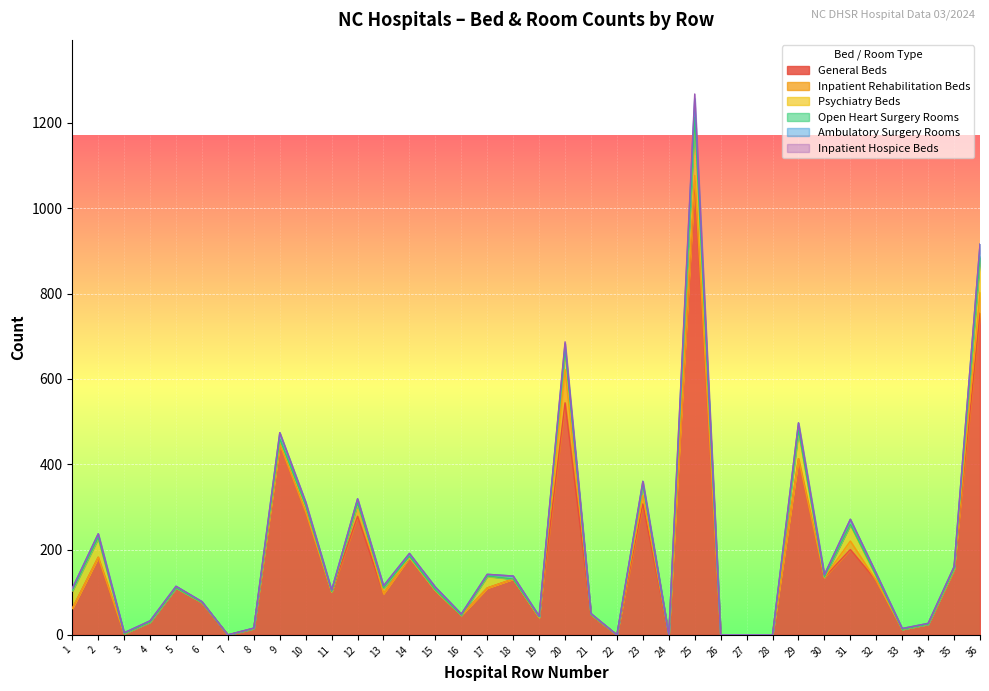

Reading left to right, extract all data points from this chart.

General Beds: 1=62	2=182	3=3	4=30	5=110	6=76	7=0	8=15	9=447	10=288	11=101	12=278	13=97	14=182	15=104	16=46	17=110	18=131	19=41	20=544	21=48	22=0	23=307	24=0	25=1064	26=0	27=0	28=0	29=413	30=135	31=200	32=127	33=13	34=25	35=154	36=754
Inpatient Rehabilitation Beds: 1=0	2=0	3=0	4=0	5=0	6=0	7=0	8=0	9=0	10=0	11=0	12=29	13=0	14=0	15=0	16=0	17=0	18=0	19=0	20=78	21=0	22=0	23=20	24=0	25=13	26=0	27=0	28=0	29=0	30=0	31=20	32=0	33=0	34=0	35=0	36=49
Psychiatry Beds: 1=41	2=44	3=0	4=0	5=0	6=0	7=0	8=0	9=10	10=14	11=0	12=0	13=12	14=0	15=0	16=0	17=27	18=0	19=0	20=44	21=0	22=0	23=23	24=0	25=132	26=0	27=0	28=0	29=63	30=0	31=38	32=10	33=0	34=0	35=0	36=80
Open Heart Surgery Rooms: 1=1	2=2	3=0	4=0	5=0	6=0	7=0	8=0	9=2	10=1	11=1	12=2	13=1	14=2	15=1	16=0	17=1	18=0	19=1	20=3	21=0	22=0	23=1	24=0	25=4	26=0	27=0	28=0	29=4	30=1	31=1	32=1	33=0	34=0	35=1	36=4
Ambulatory Surgery Rooms: 1=5	2=9	3=2	4=3	5=4	6=2	7=0	8=1	9=15	10=8	11=3	12=10	13=5	14=7	15=7	16=3	17=4	18=7	19=2	20=14	21=2	22=0	23=9	24=0	25=44	26=0	27=0	28=0	29=17	30=5	31=12	32=6	33=2	34=2	35=5	36=29
Inpatient Hospice Beds: 1=0	2=0	3=0	4=0	5=0	6=0	7=0	8=0	9=0	10=0	11=0	12=0	13=0	14=0	15=0	16=0	17=0	18=0	19=0	20=4	21=0	22=0	23=0	24=0	25=11	26=0	27=0	28=0	29=0	30=0	31=0	32=0	33=0	34=0	35=0	36=0